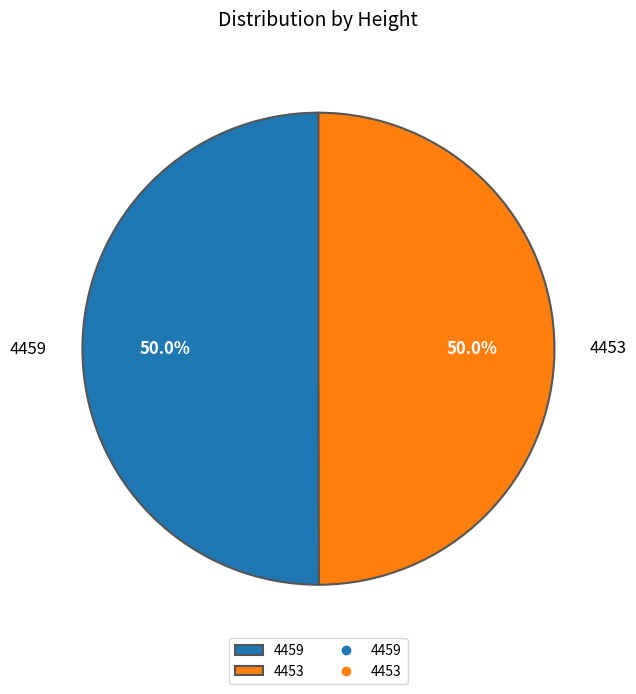

Approximately how many times larger is the value at 4459 compared to 4453?

1.0